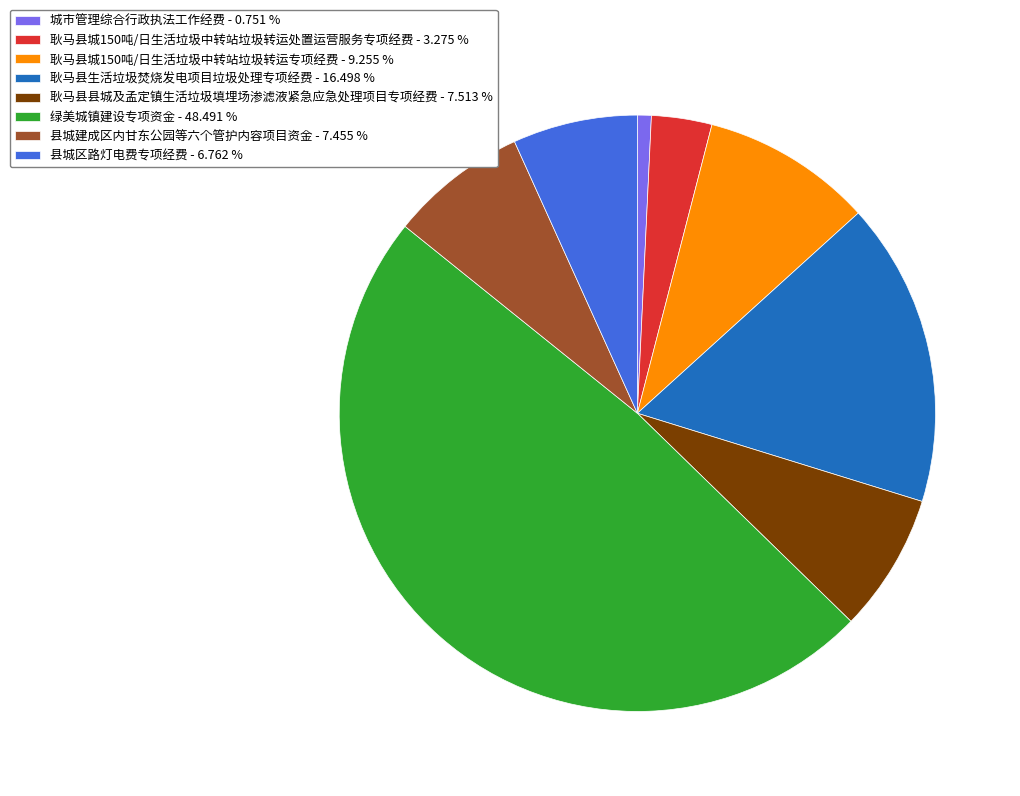

Is there any slice that represents more than half of the pie?

No